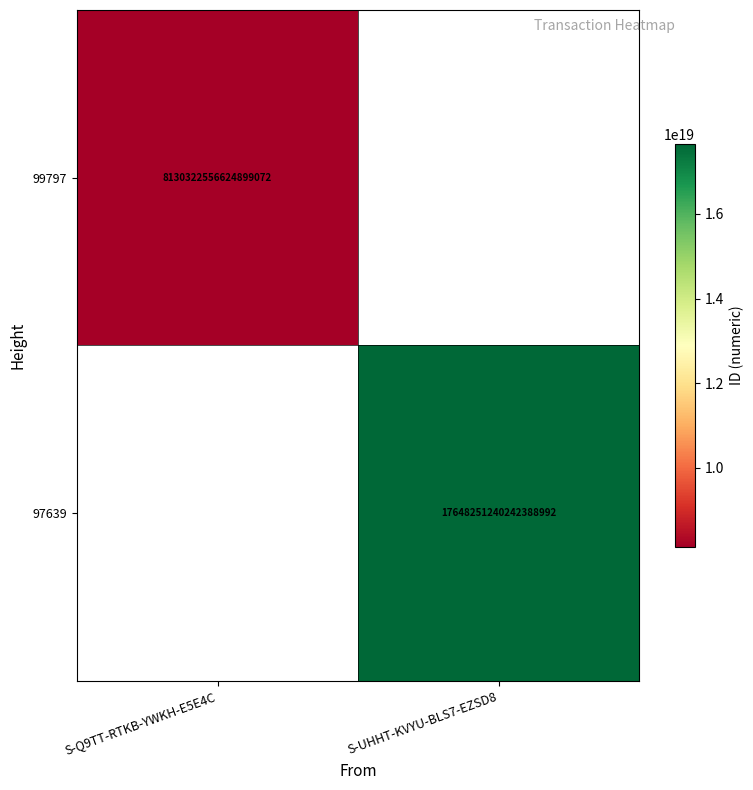

How many categories are shown in the chart?

2